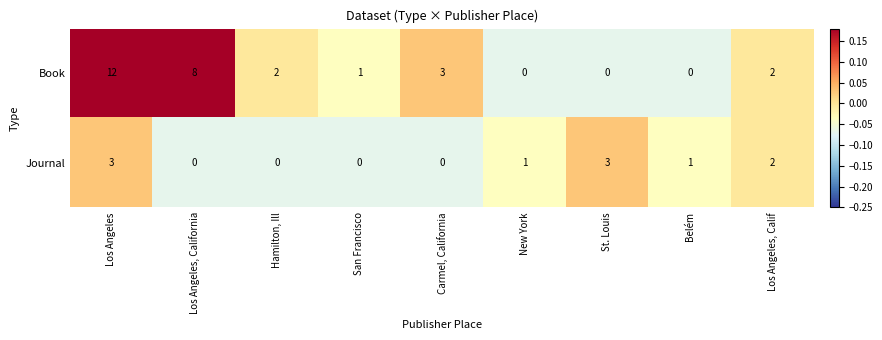

How many categories are shown in the chart?

9